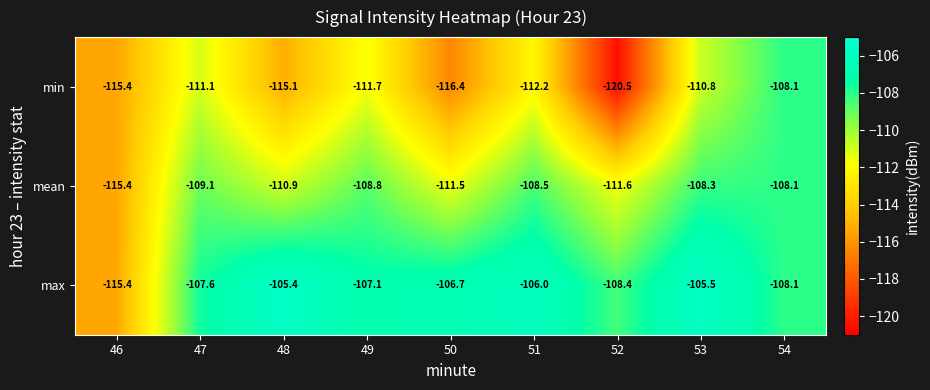

What is the maximum value shown in the chart?

-105.4